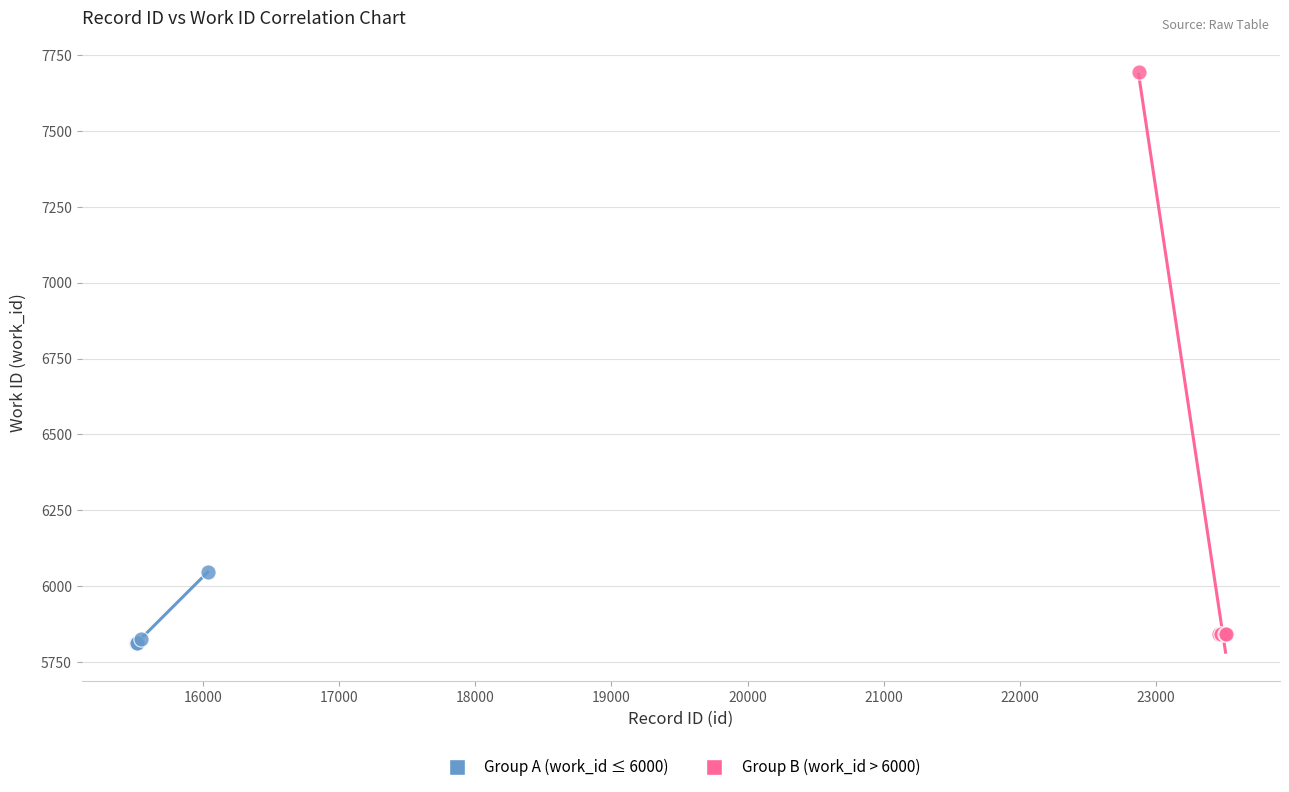

Which series has the widest spread of Y values?

Group B (work_id > 6000)